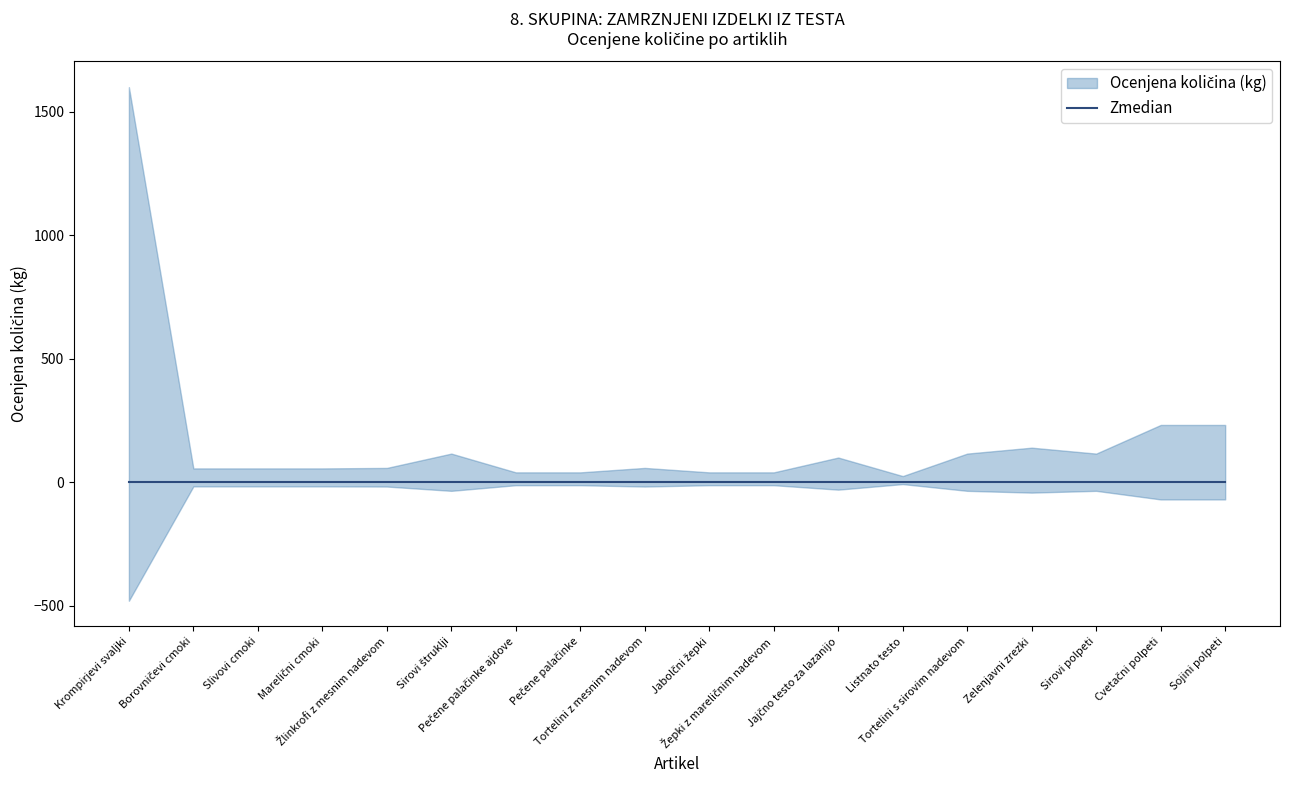

Reading right to left, extract all data points from this chart.

232	232	116	140	116	25	100	40	40	58	40	40	116	58	56	56	56	1600